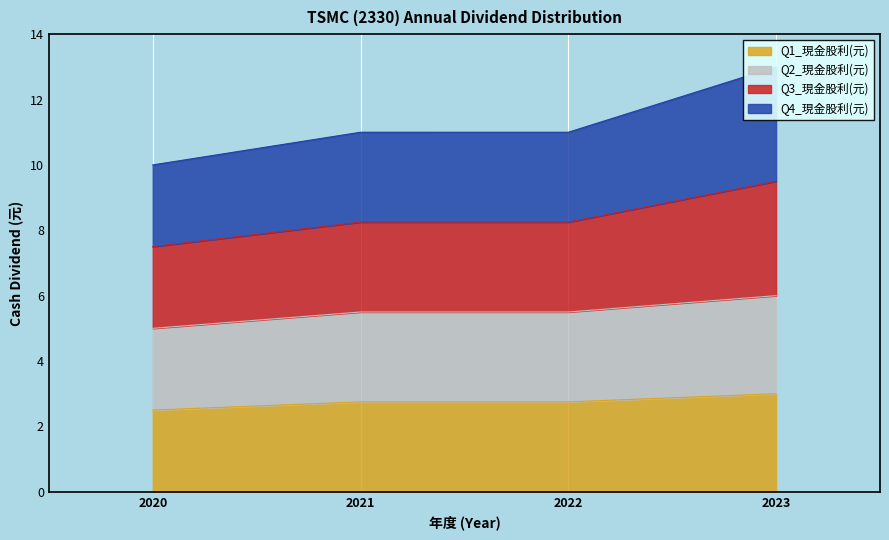

True or false: Q1_現金股利(元) has a value of 4.2 at 2021.

False